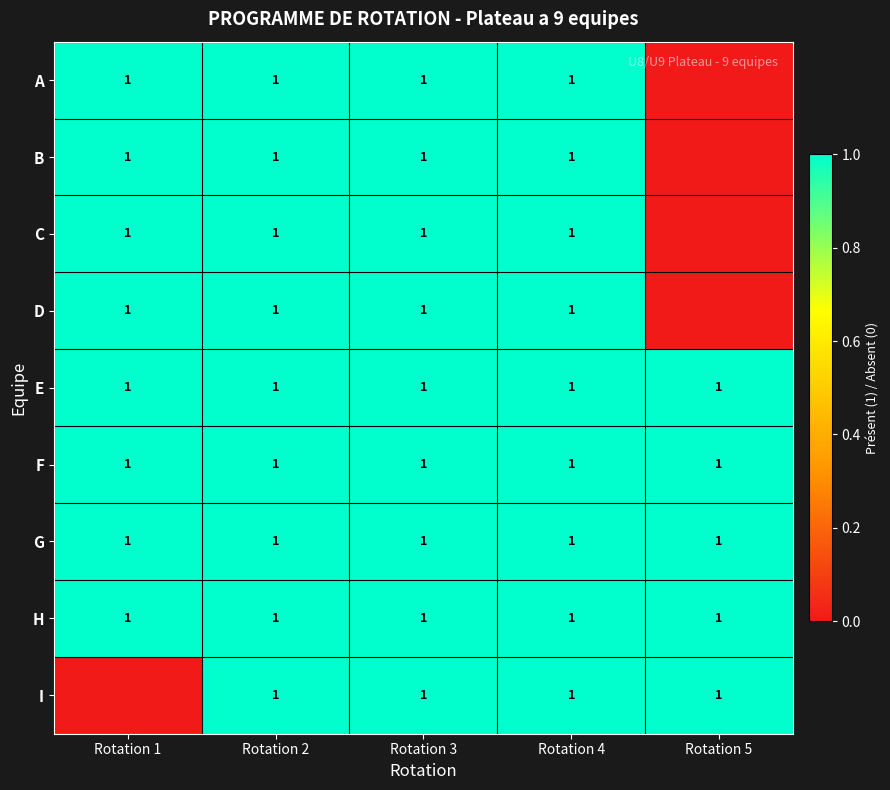

True or false: D has a value of 1 at Rotation 3.

True